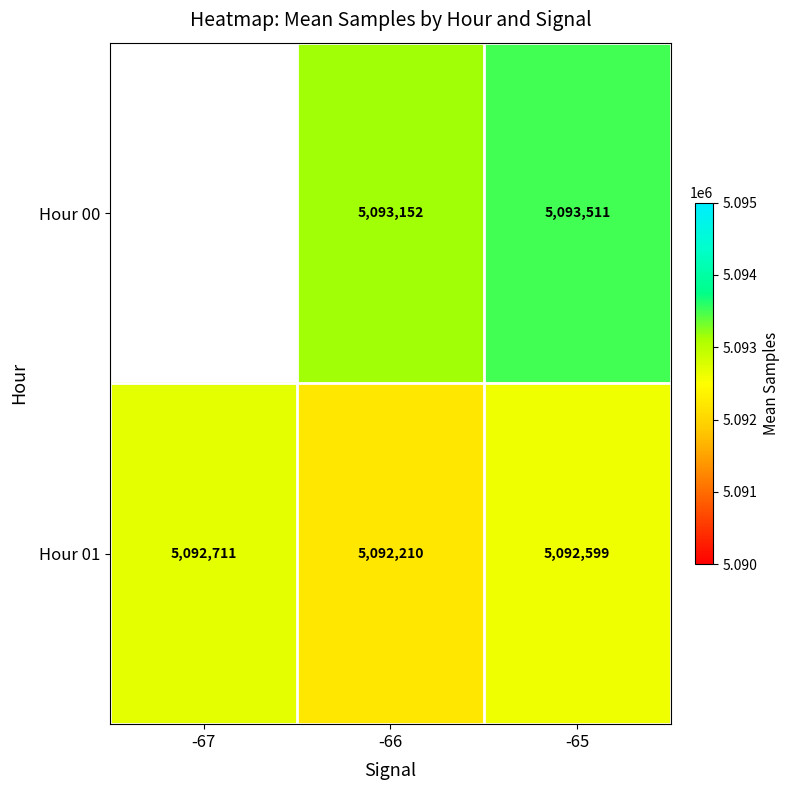

Is the value of Hour 00 at -65 greater than the value of Hour 01 at -67?

Yes